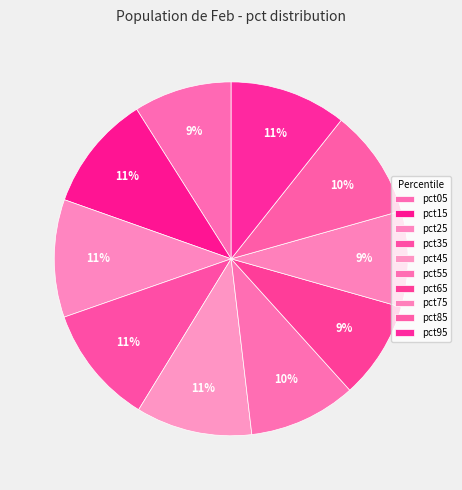

Count the number of slices in the pie.

10